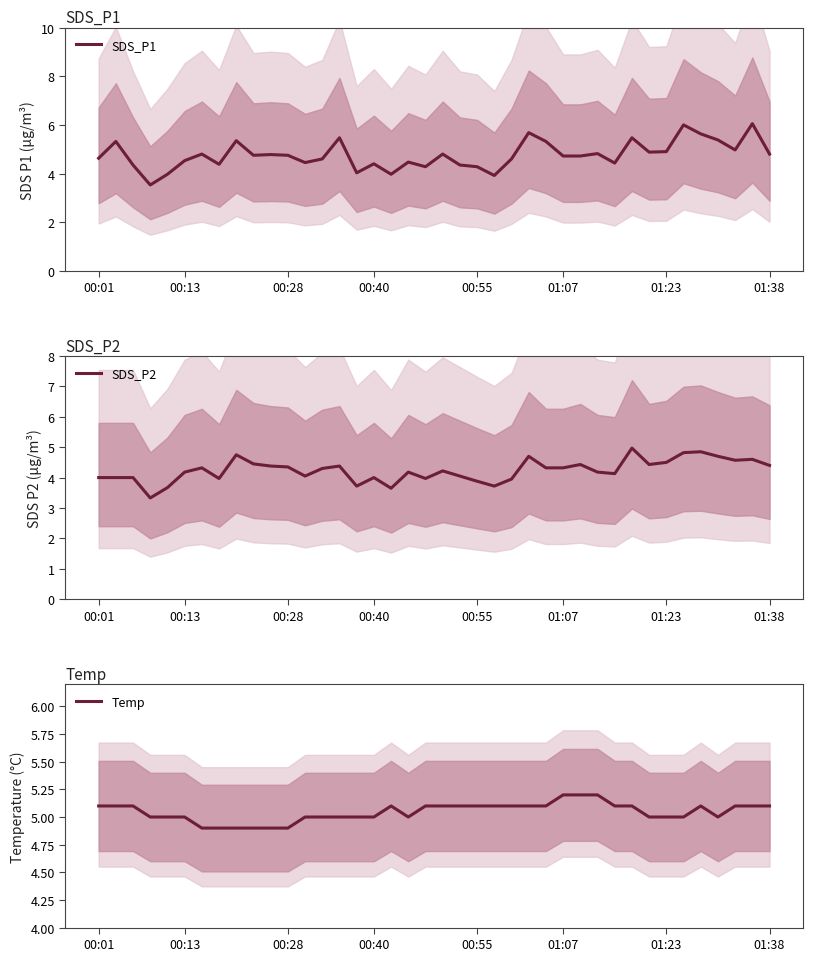

Reading left to right, extract all data points from this chart.

SDS_P1: 4.6	5.3	4.3	3.5	4.0	4.5	4.8	4.4	5.3	4.8	4.8	4.8	4.5	4.6	5.5	4.0	4.4	4.0	4.5	4.3	4.8	4.3	4.3	3.9	4.6	5.7	5.3	4.7	4.7	4.8	4.4	5.5	4.9	4.9	6.0	5.6	5.4	5.0	6.0	4.8
SDS_P2: 4.0	4.0	4.0	3.3	3.7	4.2	4.3	4.0	4.8	4.5	4.4	4.3	4.0	4.3	4.4	3.7	4.0	3.6	4.2	4.0	4.2	4.0	3.9	3.7	4.0	4.7	4.3	4.3	4.4	4.2	4.1	5.0	4.4	4.5	4.8	4.8	4.7	4.6	4.6	4.4
Temp: 5.1	5.1	5.1	5.0	5.0	5.0	4.9	4.9	4.9	4.9	4.9	4.9	5.0	5.0	5.0	5.0	5.0	5.1	5.0	5.1	5.1	5.1	5.1	5.1	5.1	5.1	5.1	5.2	5.2	5.2	5.1	5.1	5.0	5.0	5.0	5.1	5.0	5.1	5.1	5.1